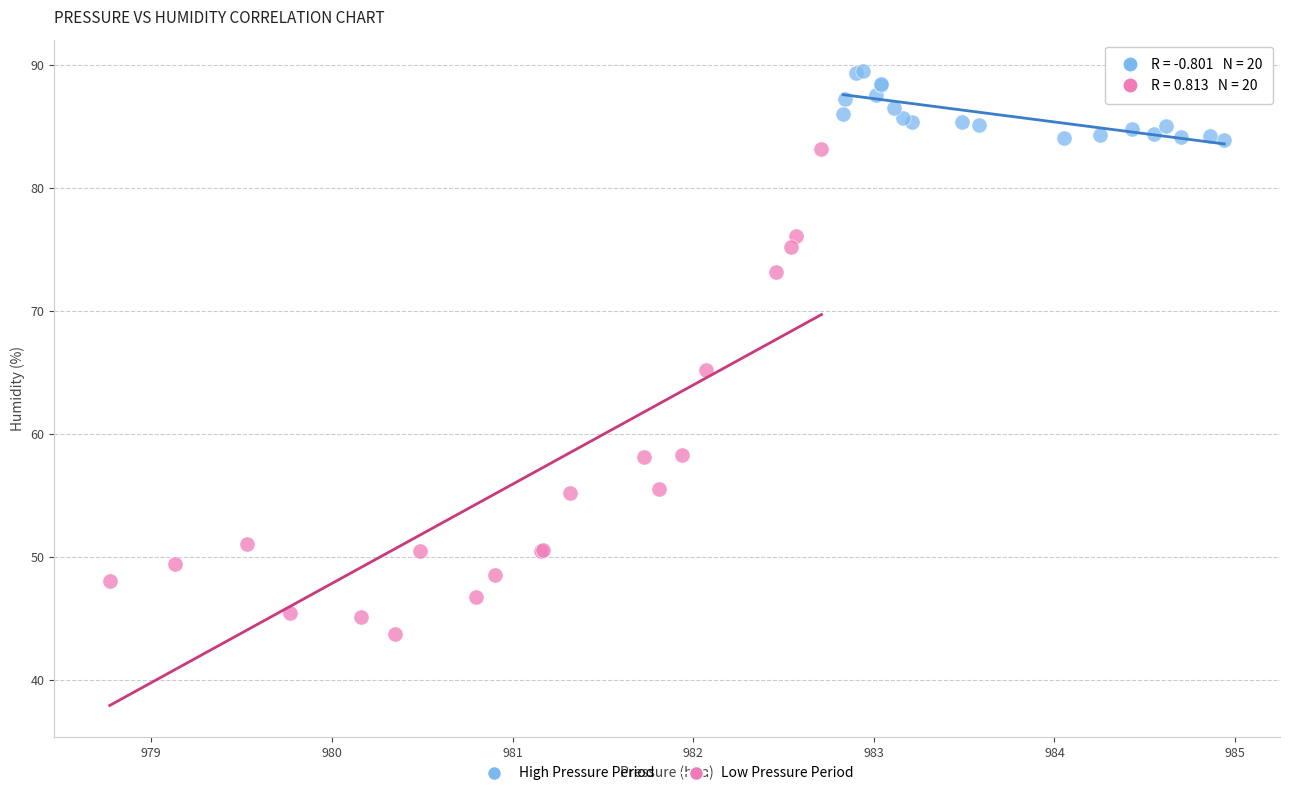

What are all the series names shown in the legend?

High Pressure Period, Low Pressure Period